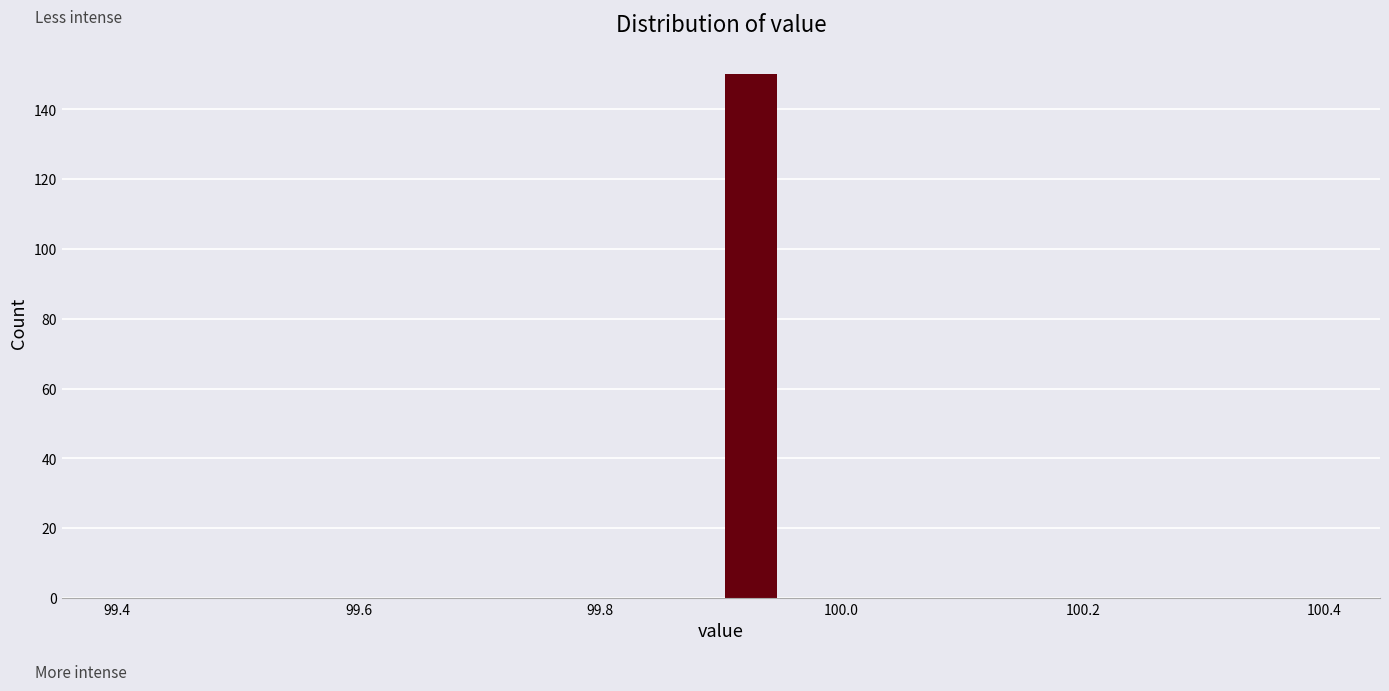

Read against the x-axis, roughly where is the centre of the tallest bar?

99.92